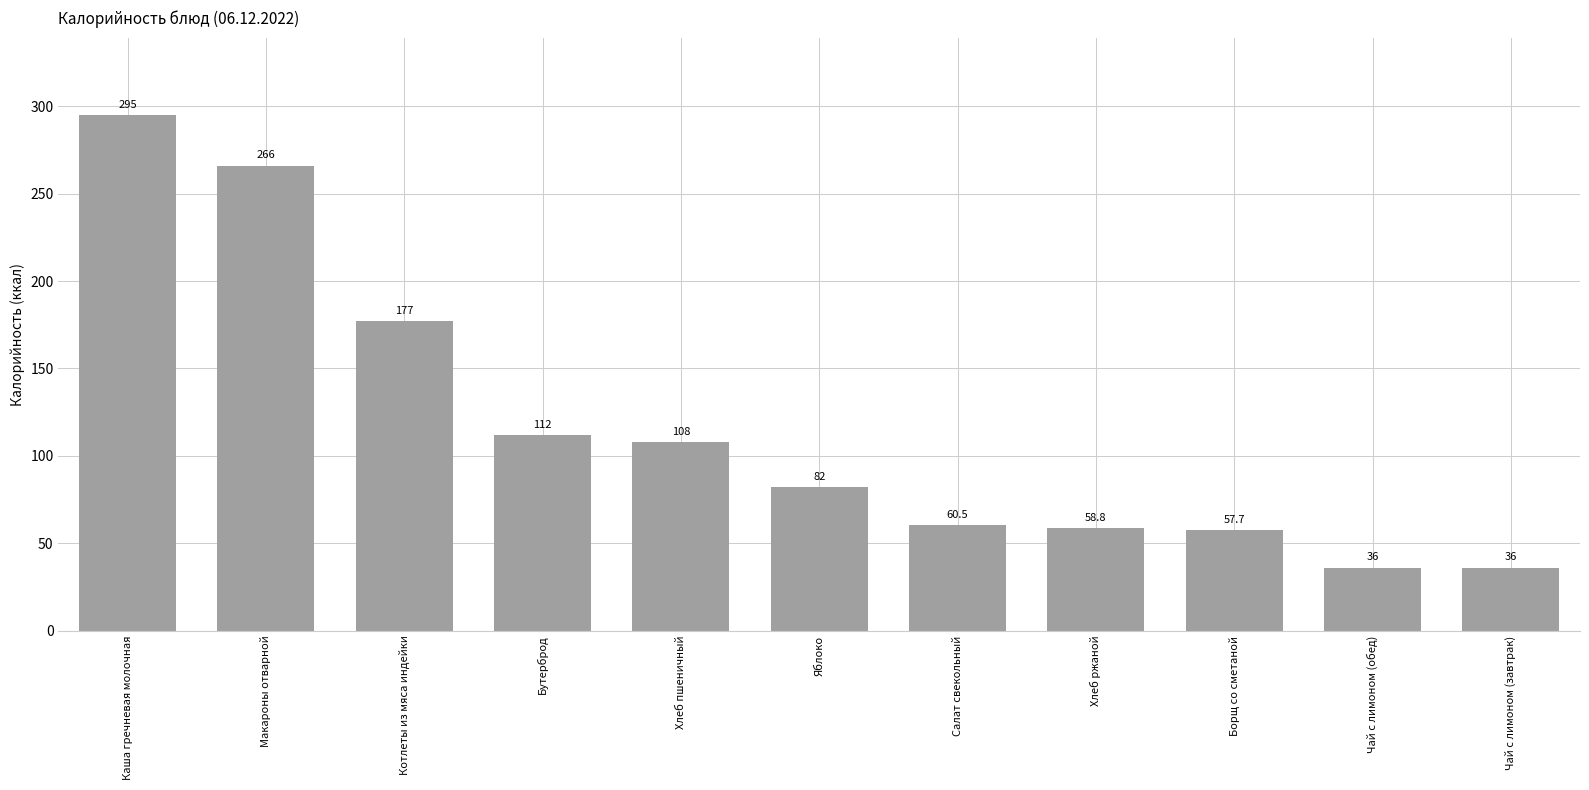

Reading left to right, list all the values displayed in this chart.

295.0	266.0	177.0	112.0	108.0	82.0	60.5	58.8	57.7	36.0	36.0